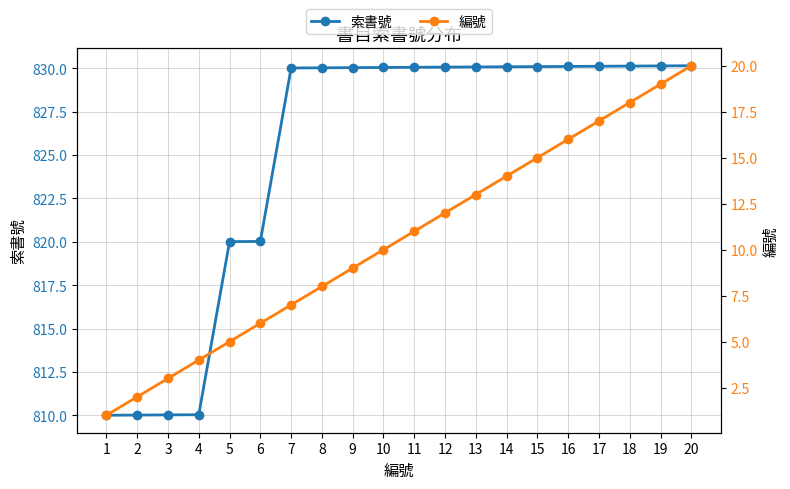

Which series has the largest range (max minus min)?

索書號